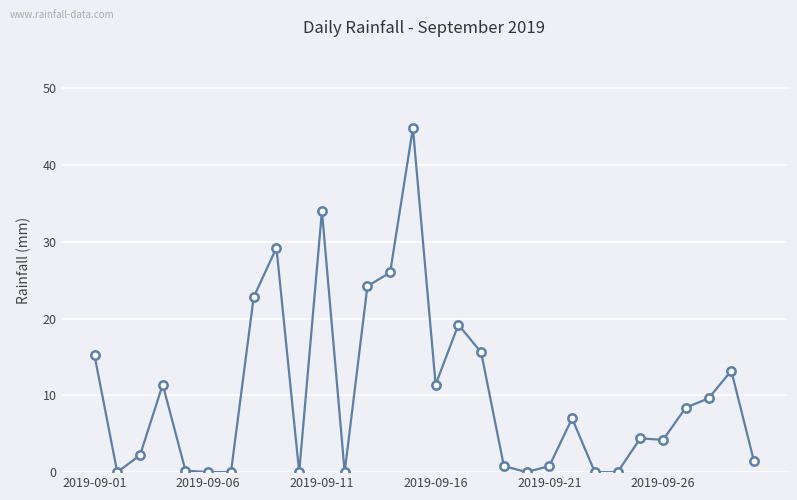

Does the chart display data point markers on the line(s)?

Yes